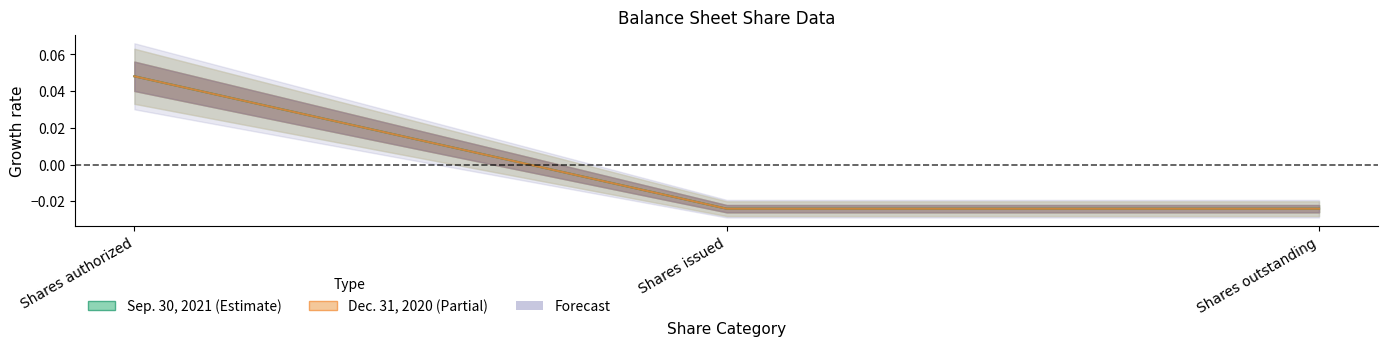

What is the total value across all series at Shares authorized?

0.1